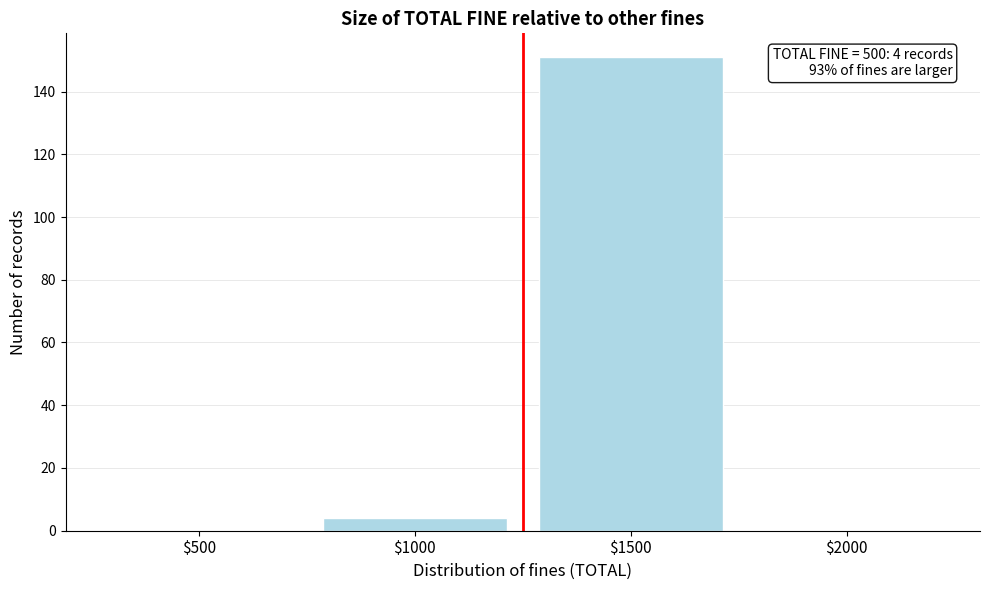

What is the sum of all values?

155